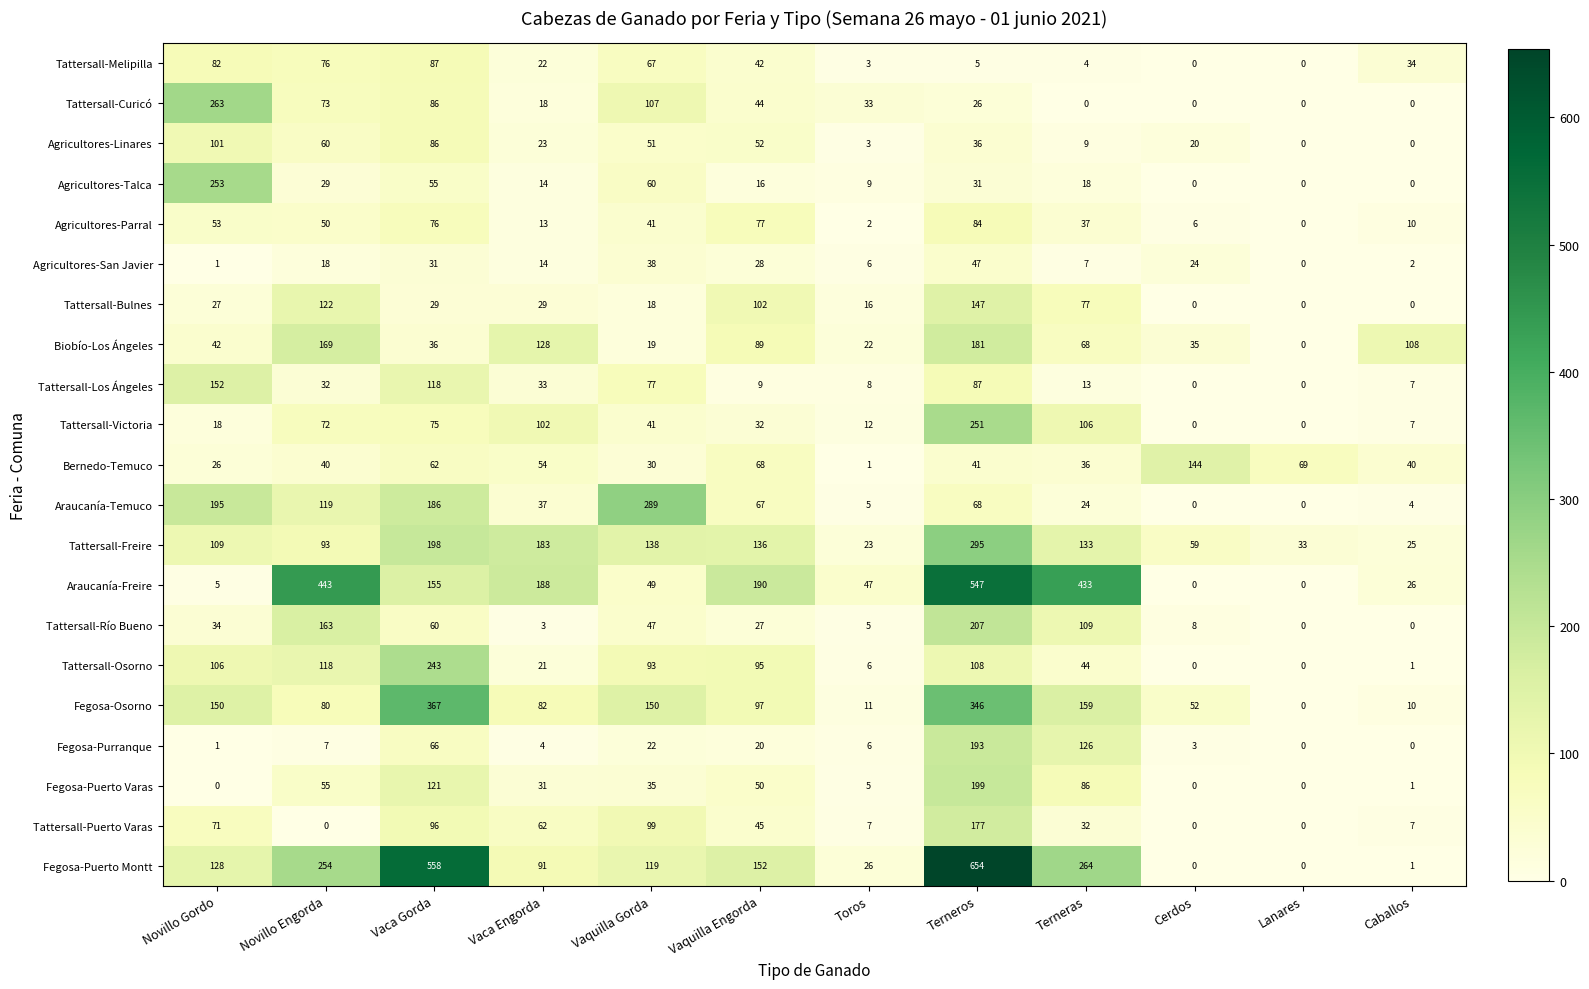

What is the difference between the second highest and minimum values in the Tattersall-Los Ángeles series?

118